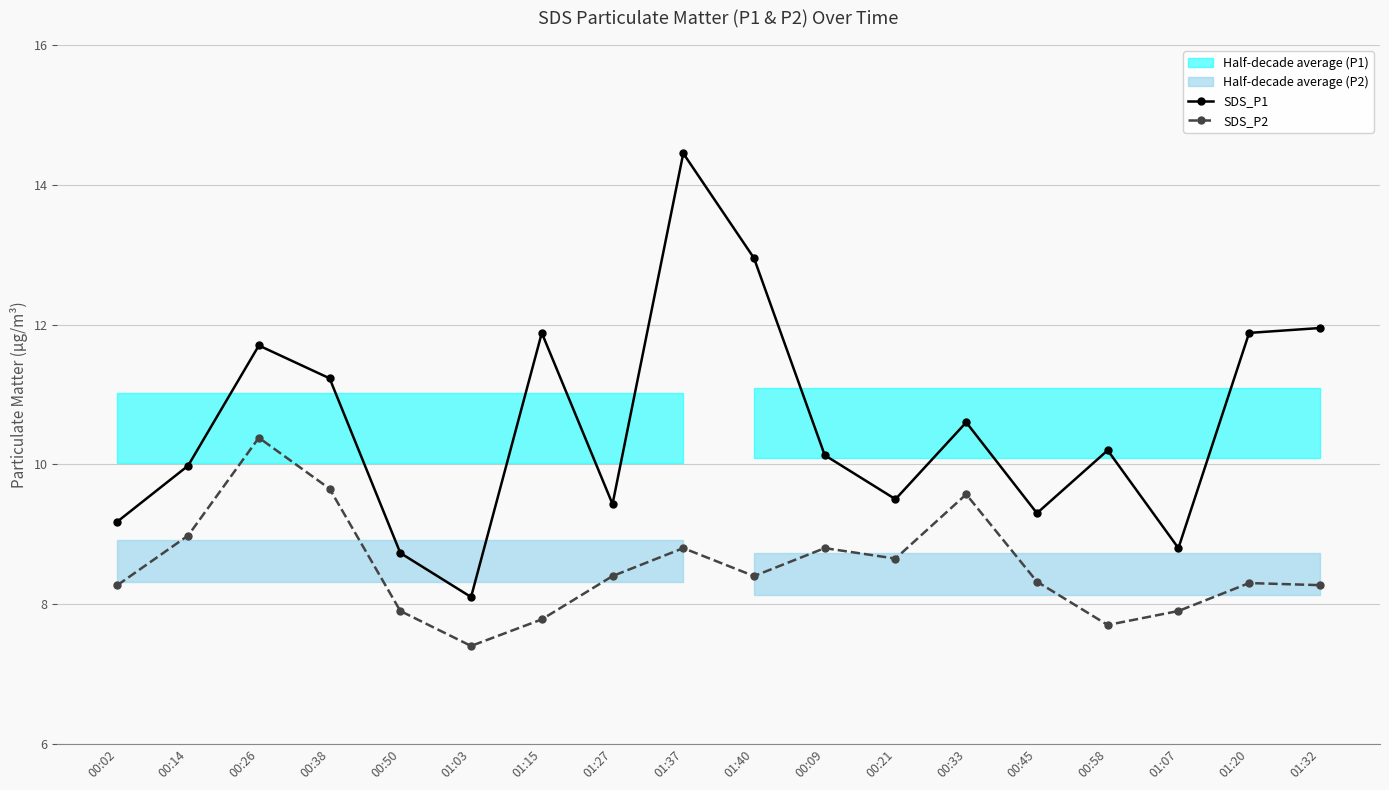

Where is the first local minimum for SDS_P1?

01:03